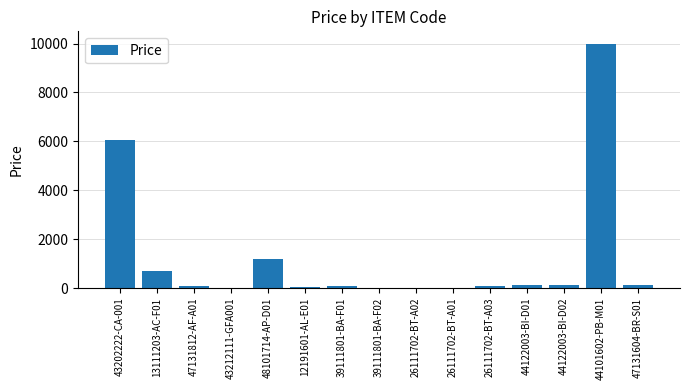

What is the greatest value displayed?

10000.0